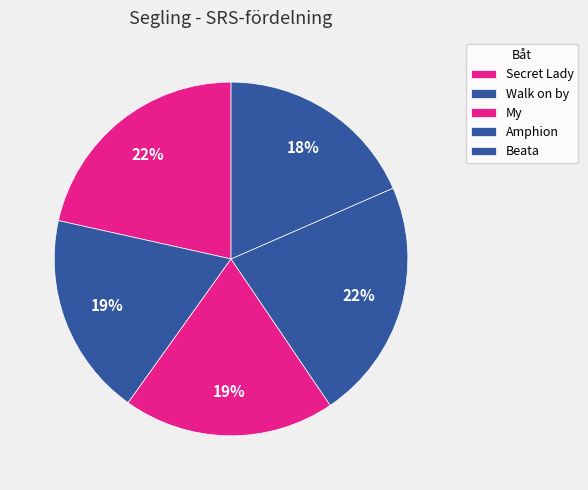

Count the number of slices in the pie.

5